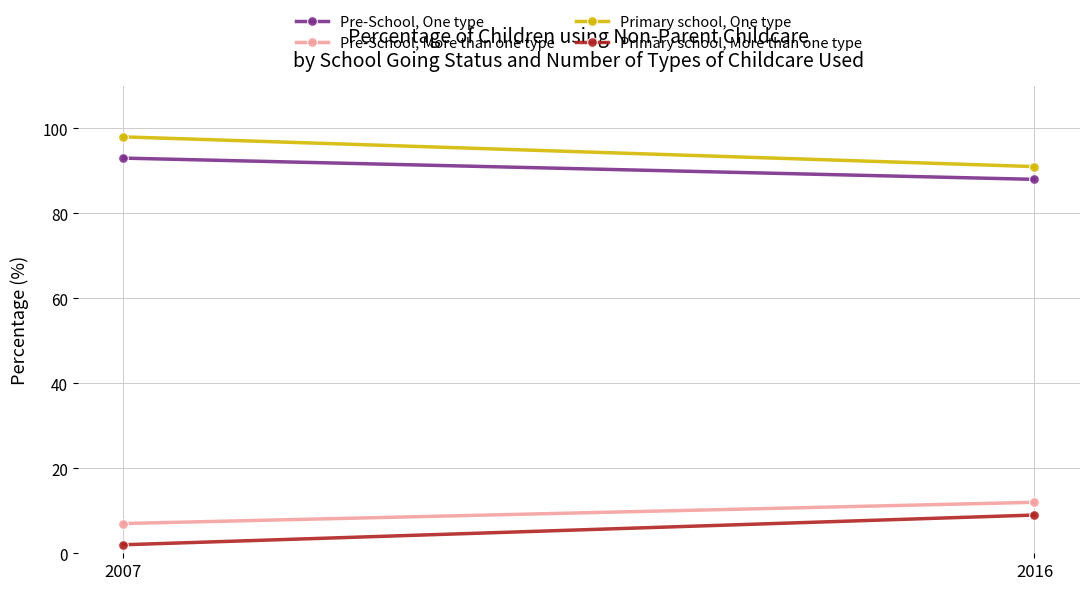

What is the sum of all Primary school, One type values?

189